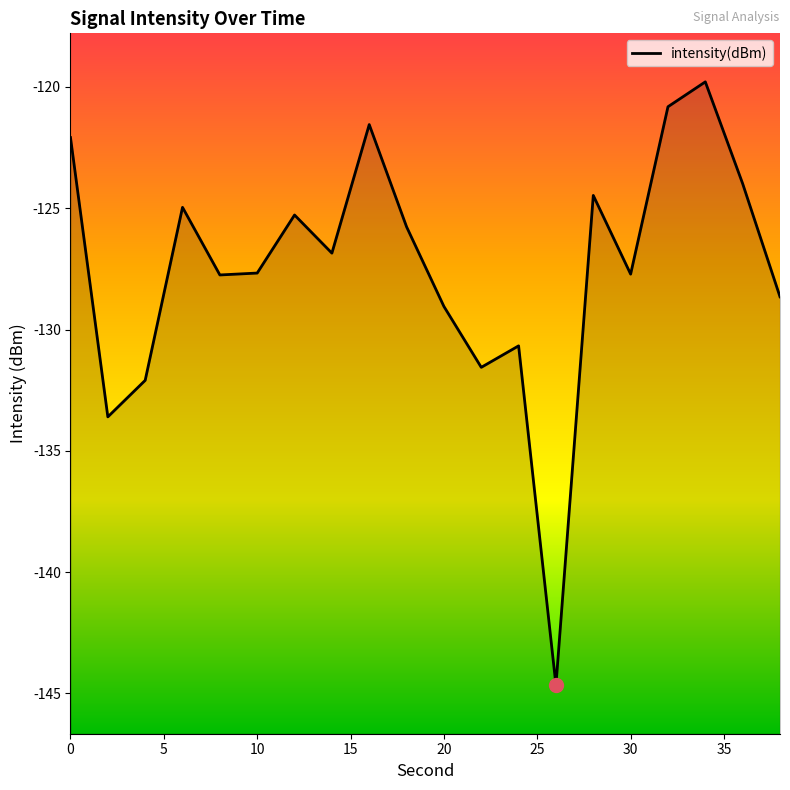

Reading left to right, list all the values displayed in this chart.

-122.1	-133.6	-132.1	-125.0	-127.7	-127.7	-125.3	-126.9	-121.6	-125.8	-129.0	-131.6	-130.7	-144.7	-124.5	-127.7	-120.8	-119.8	-124.0	-128.7